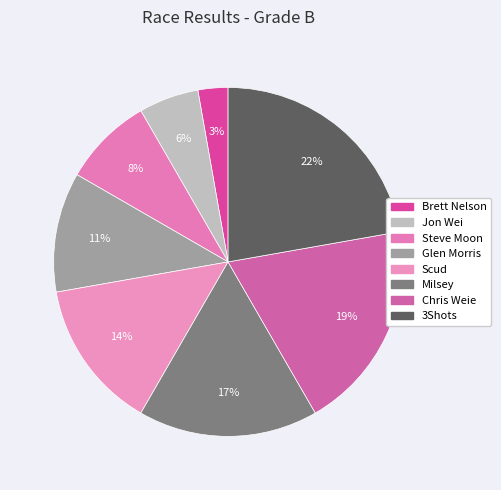

Count the number of slices in the pie.

8